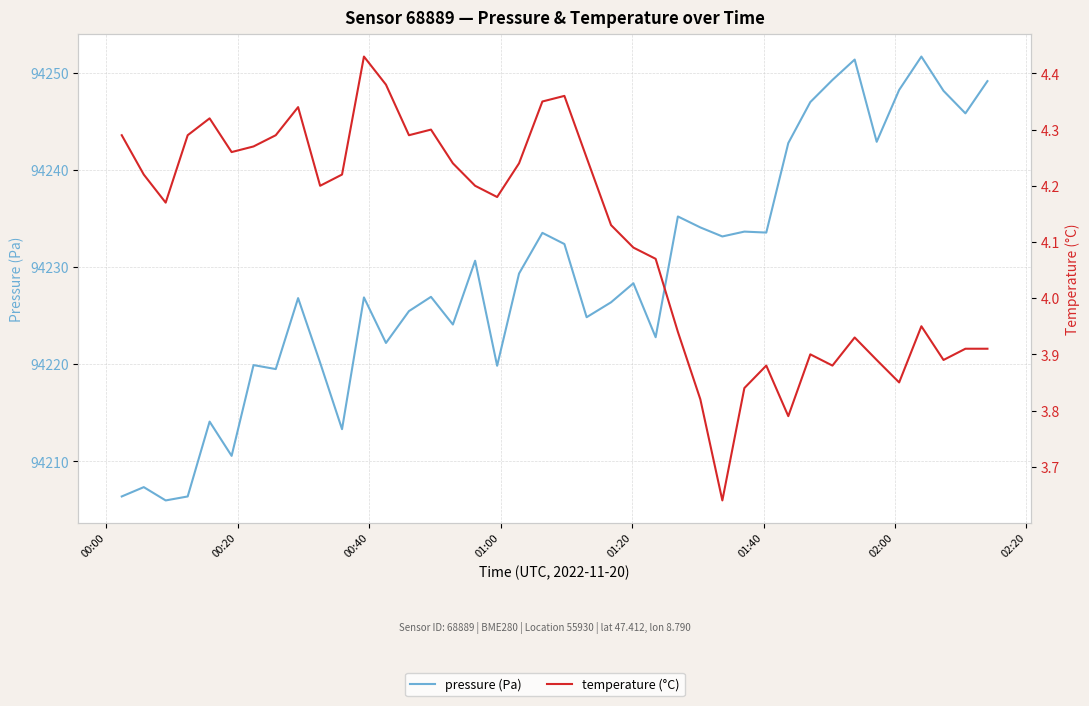

What is the sum of all pressure (Pa) values?

3769170.2